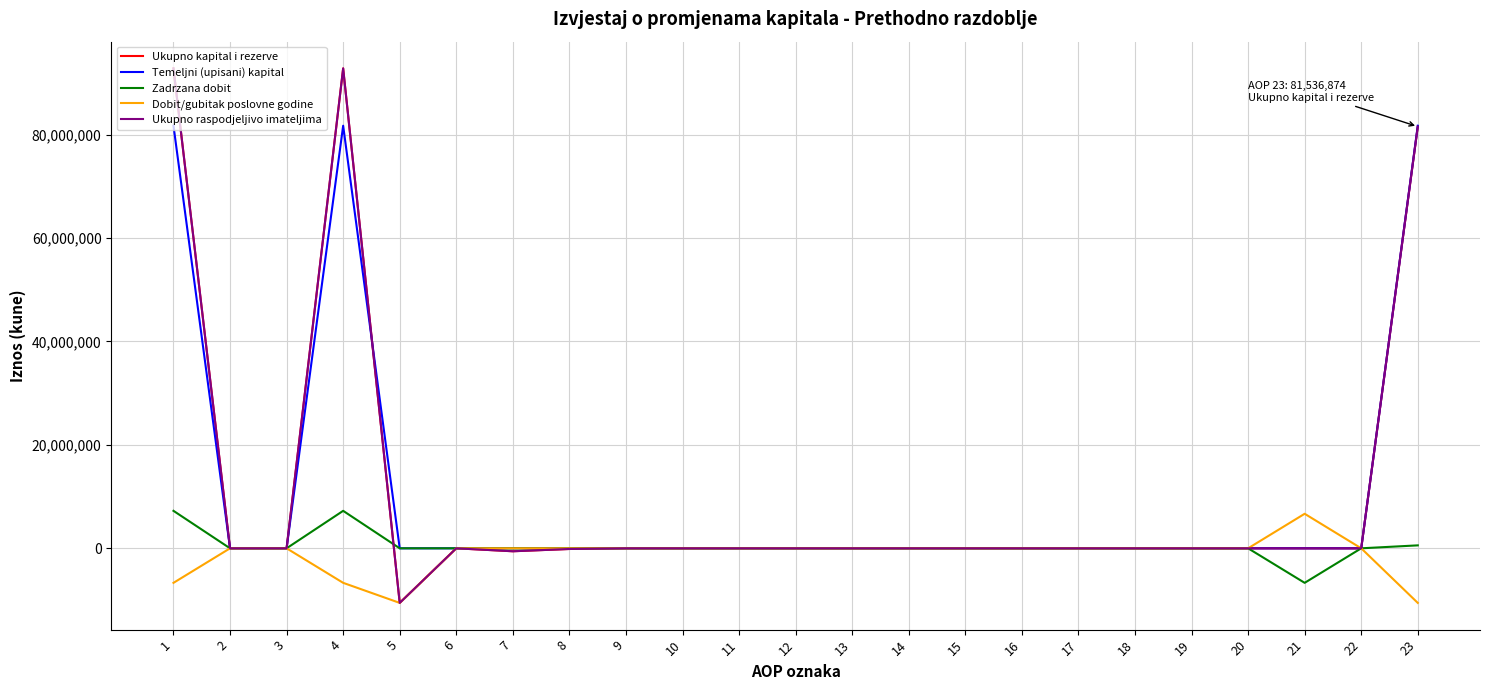

What is the smallest value displayed?

-10556904